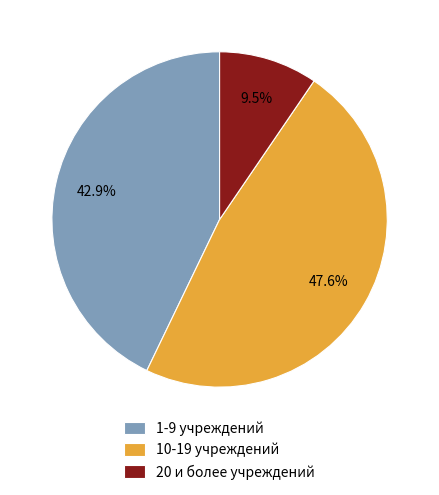

Is there any slice that represents more than half of the pie?

No